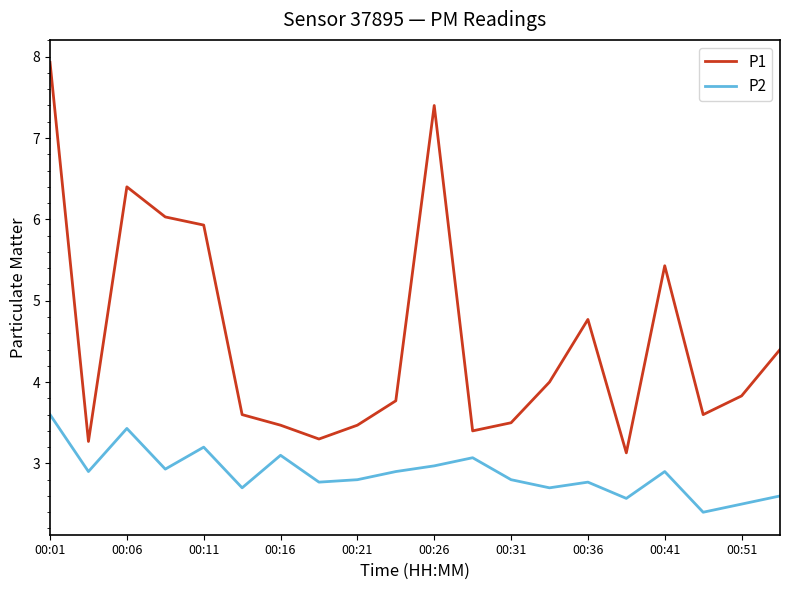

True or false: P1 and P2 cross at least once.

False